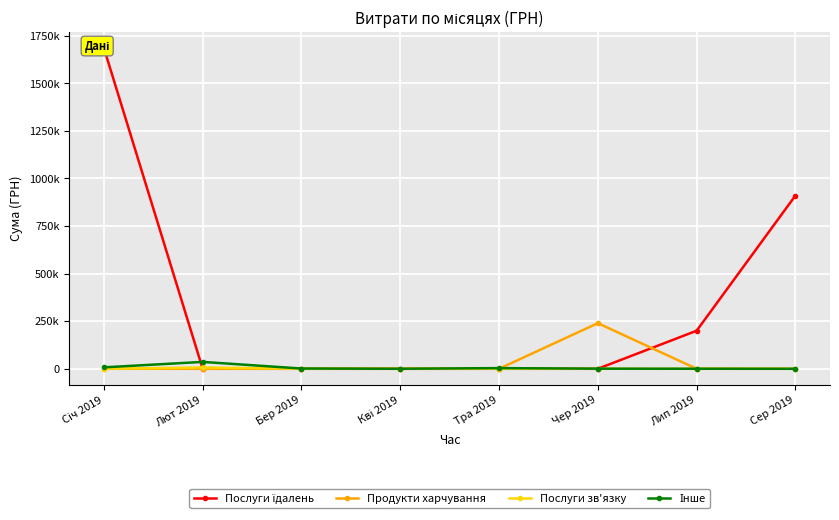

What is the total value across all series at Лют 2019?

42964.6